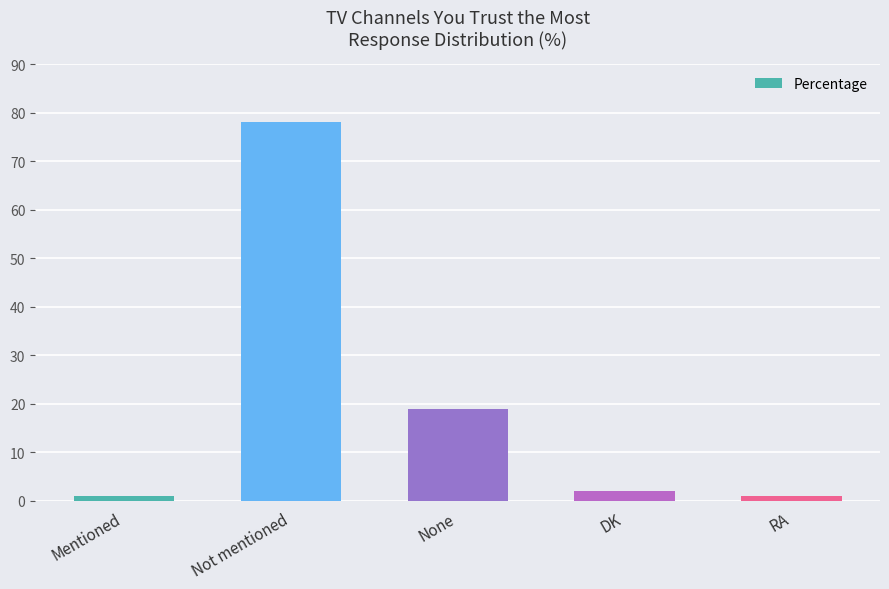

Is it true that the value at DK is 2?

True